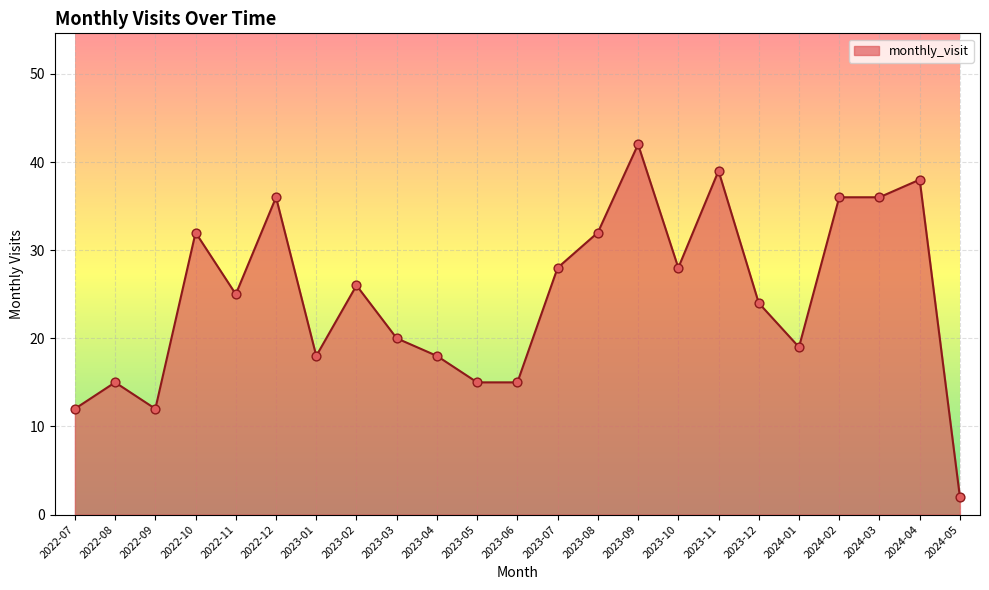

What is the ratio of the value at 2023-08 to the value at 2022-08?

2.1